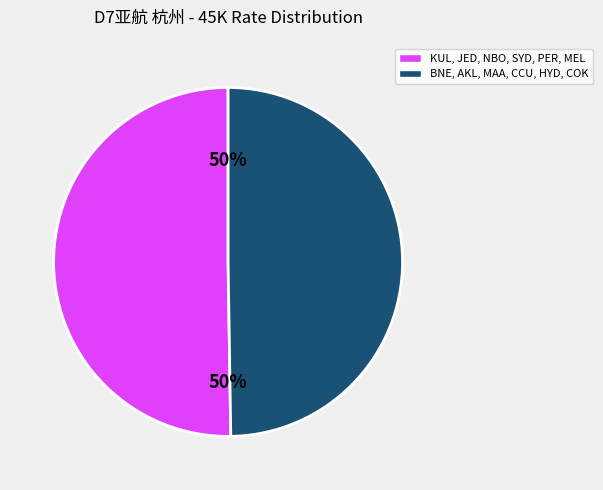

To the nearest percent, what is the average slice percentage?

50%